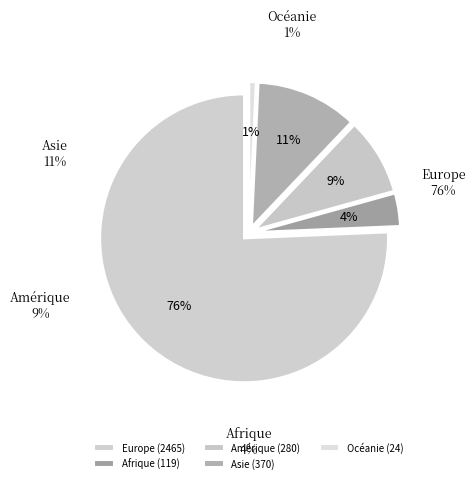

What percentage is NOT represented by Océanie?

99.3%